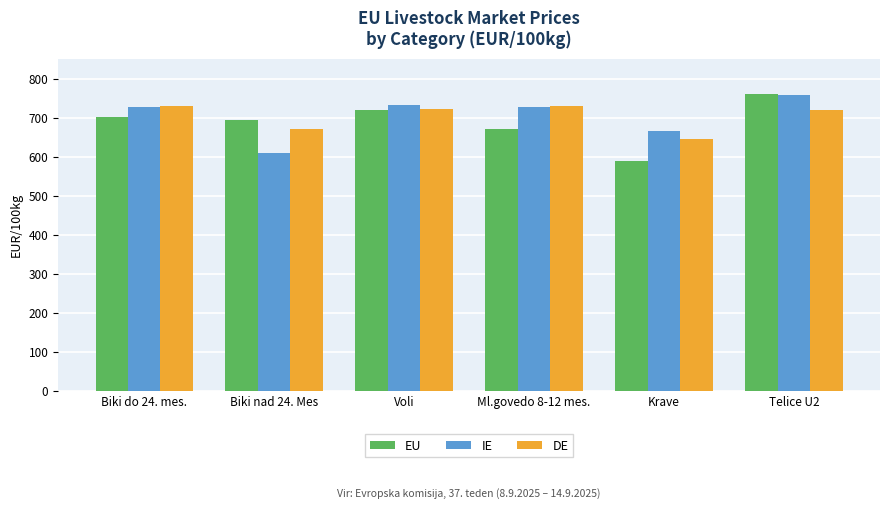

What is the sum of all EU values?

4133.0